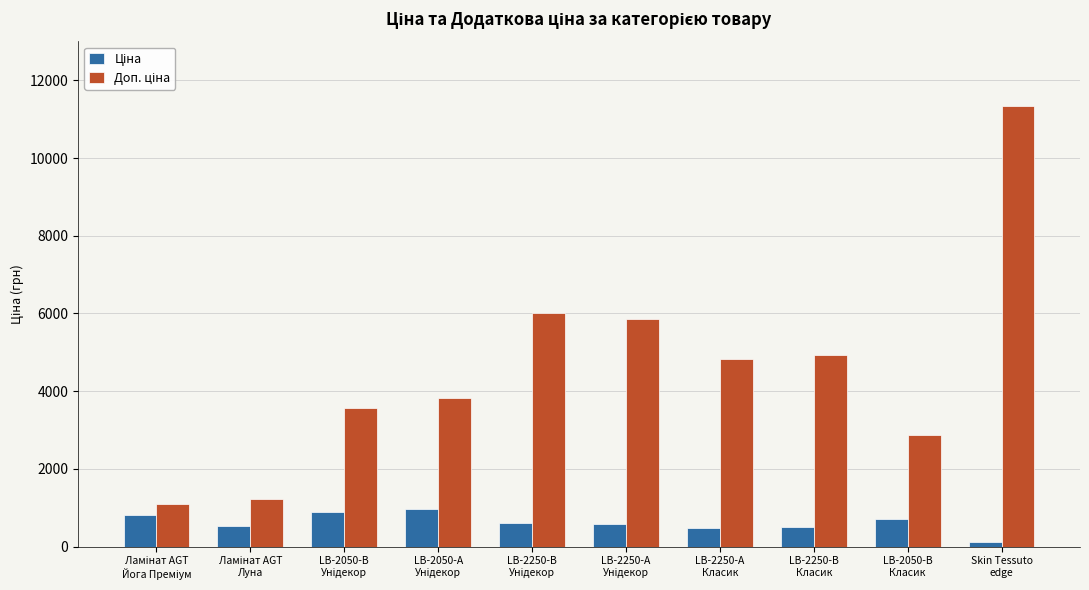

At which category does the chart reach its minimum across all series?

Skin Tessuto
edge